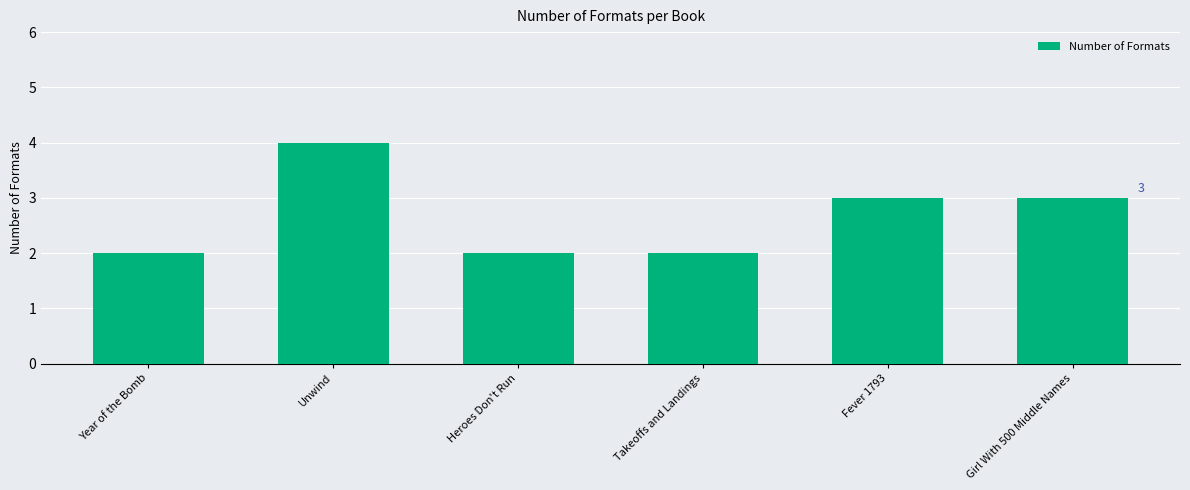

True or false: the data shows 4 at Unwind.

True